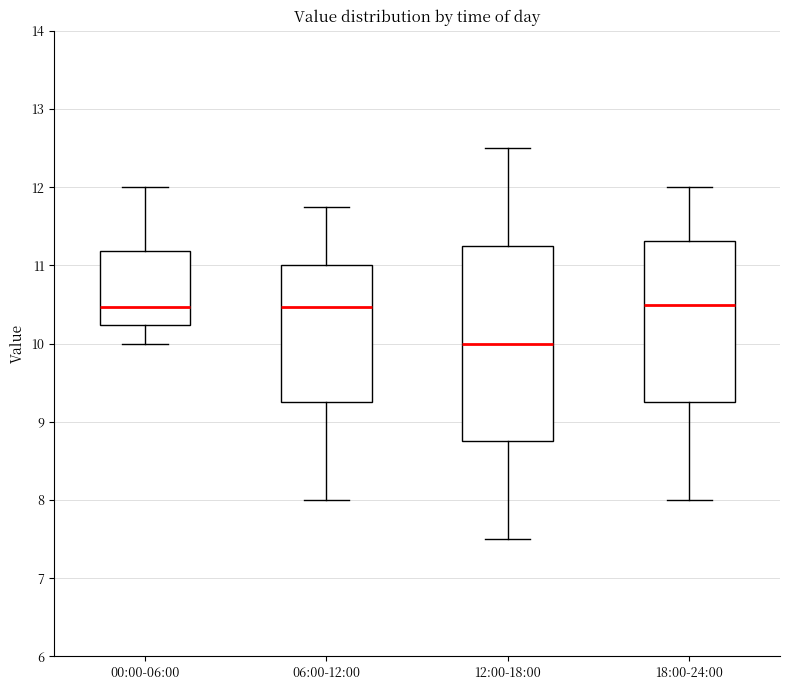

Reading left to right, read every box against the y-axis: the position of its median line, the range the box covers, and the ends of its whiskers. The values are not printed on the chart, so give them approximately, as read against the axis.

00:00-06:00: median 10.5, box 10.2 to 11.2, whiskers 10.0 to 12.0
06:00-12:00: median 10.5, box 9.3 to 11.0, whiskers 8.0 to 11.8
12:00-18:00: median 10.0, box 8.8 to 11.3, whiskers 7.5 to 12.5
18:00-24:00: median 10.5, box 9.3 to 11.3, whiskers 8.0 to 12.0